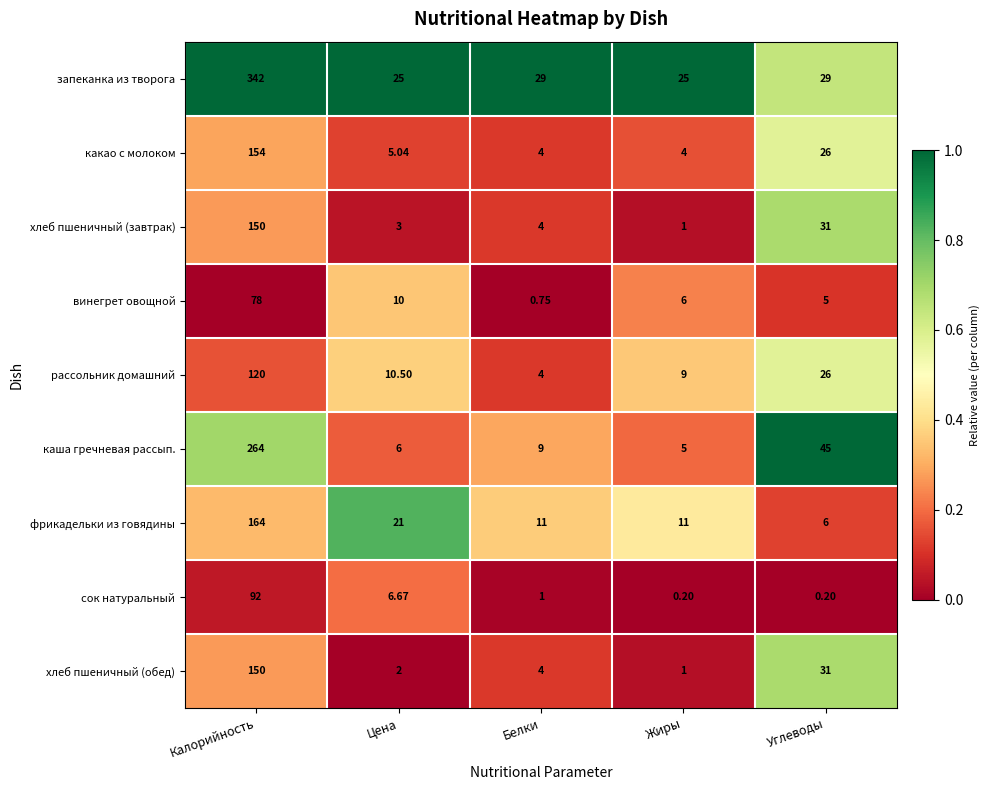

At which label does хлеб пшеничный (обед) first exceed 4?

Калорийность